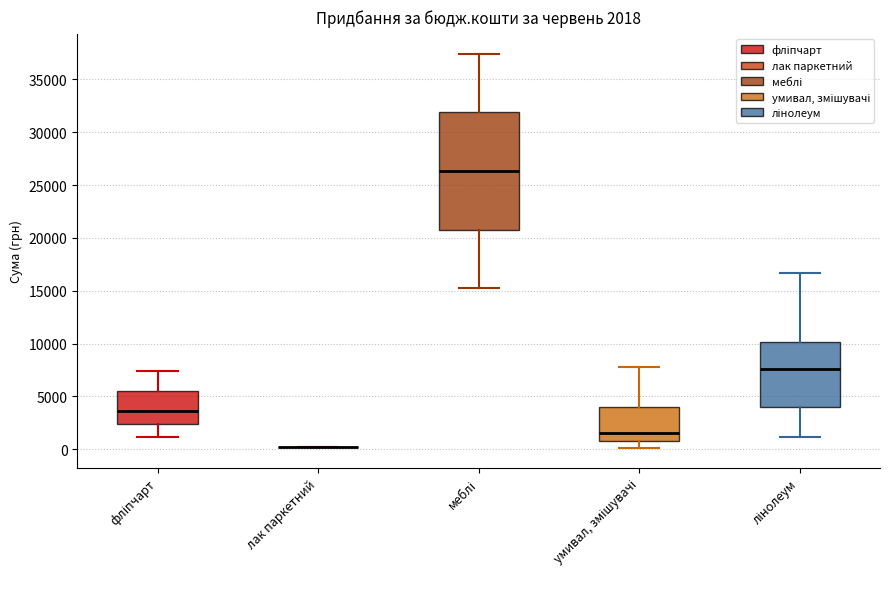

Which box is the tallest, from its lower edge to its upper edge?

меблі